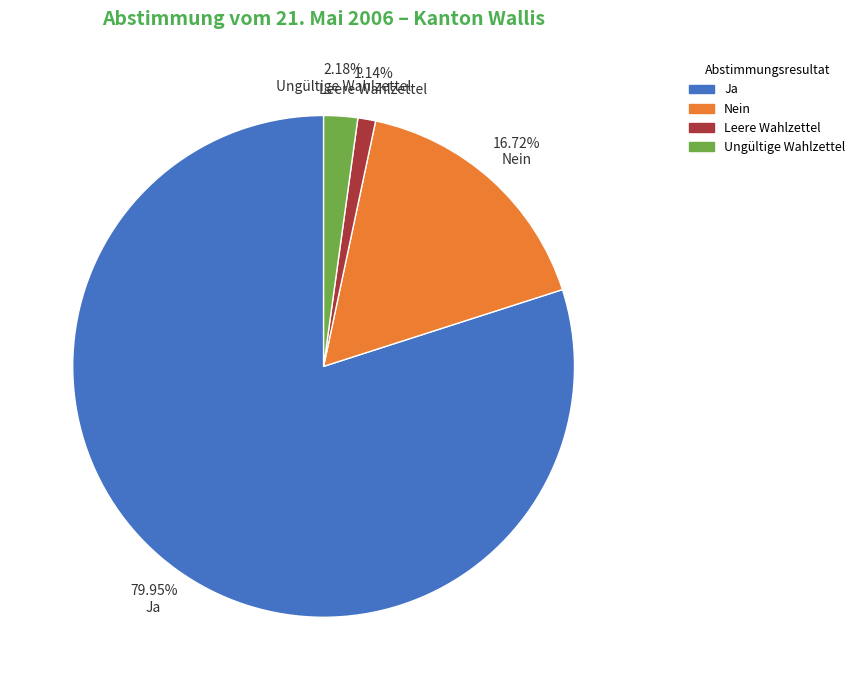

To the nearest percent, what is the average slice percentage?

25%